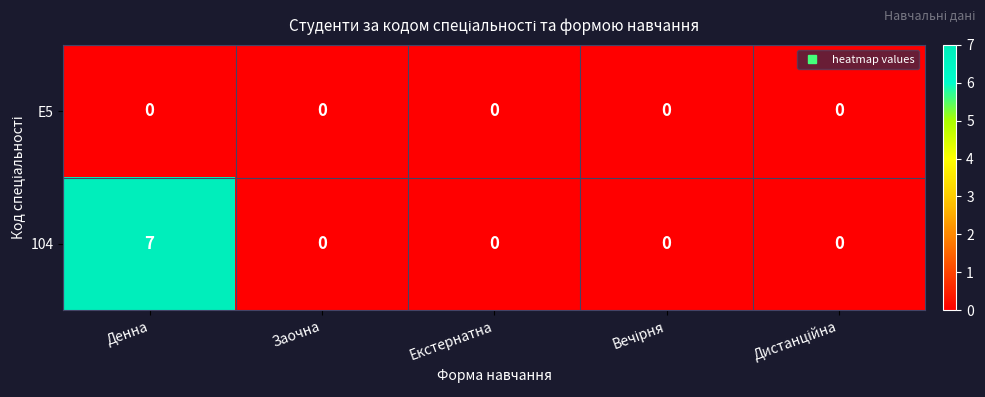

What is the maximum value shown in the chart?

7